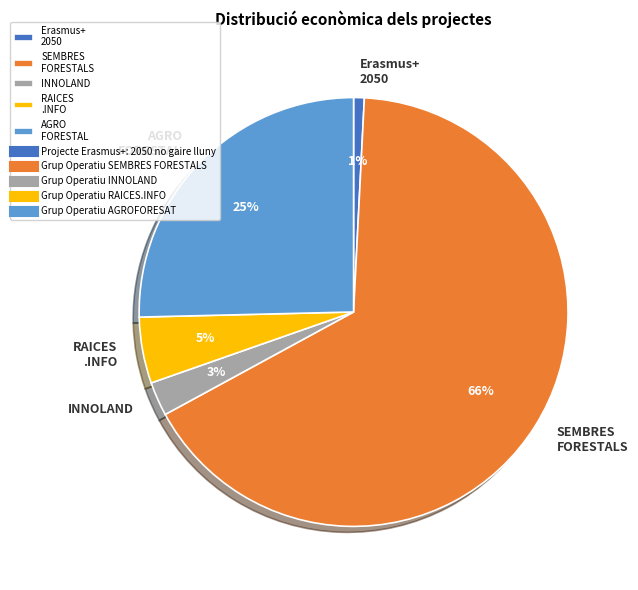

Is it true that INNOLAND is 3% of the pie?

True